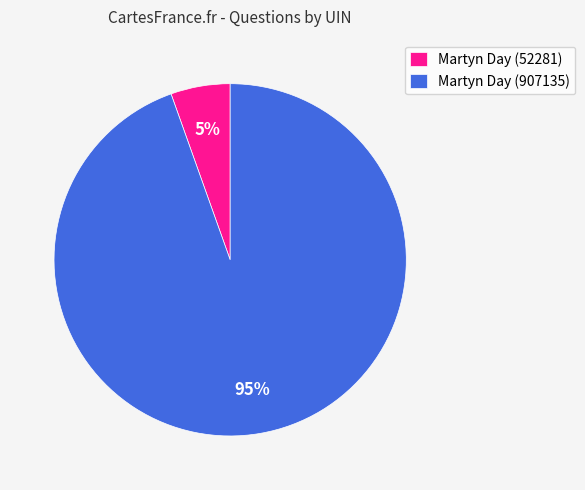

Is the sum of Martyn Day (52281) and Martyn Day (907135) greater than half?

Yes